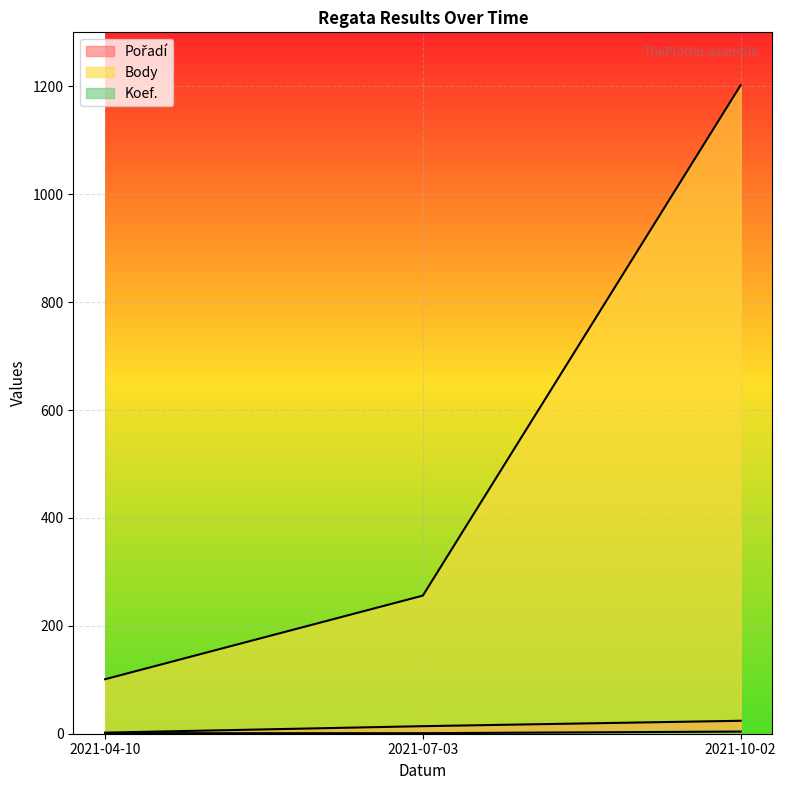

Rank the series at 2021-10-02 from lowest to highest value.

Koef., Pořadí, Body